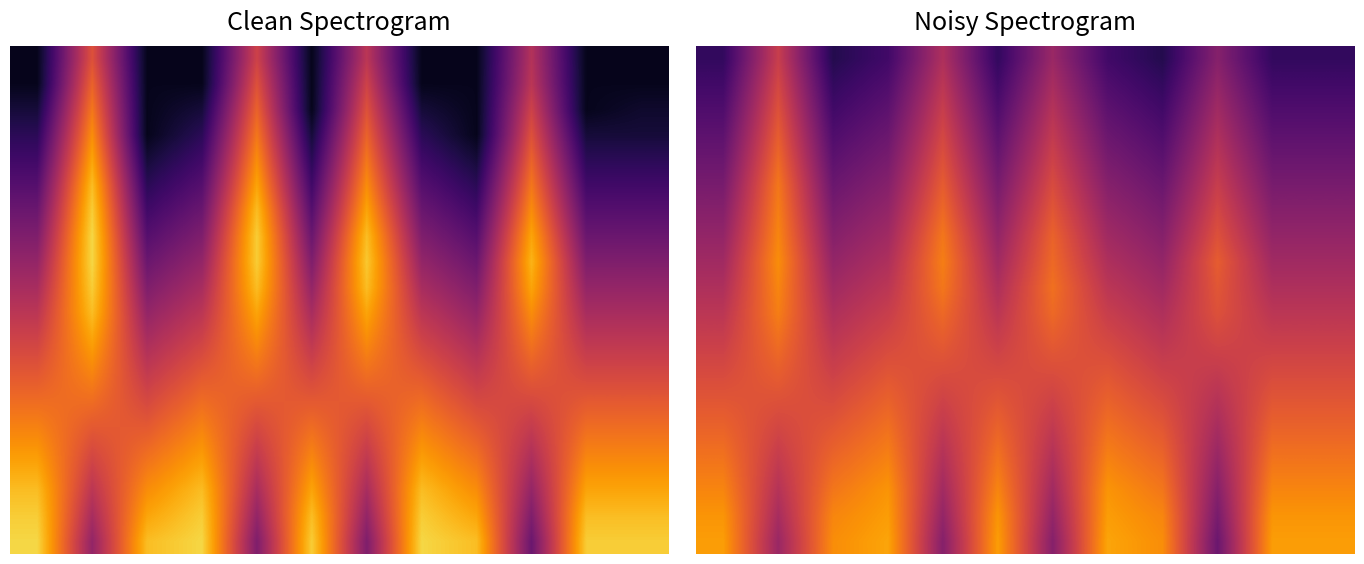

What is the minimum value shown in the chart?

0.5